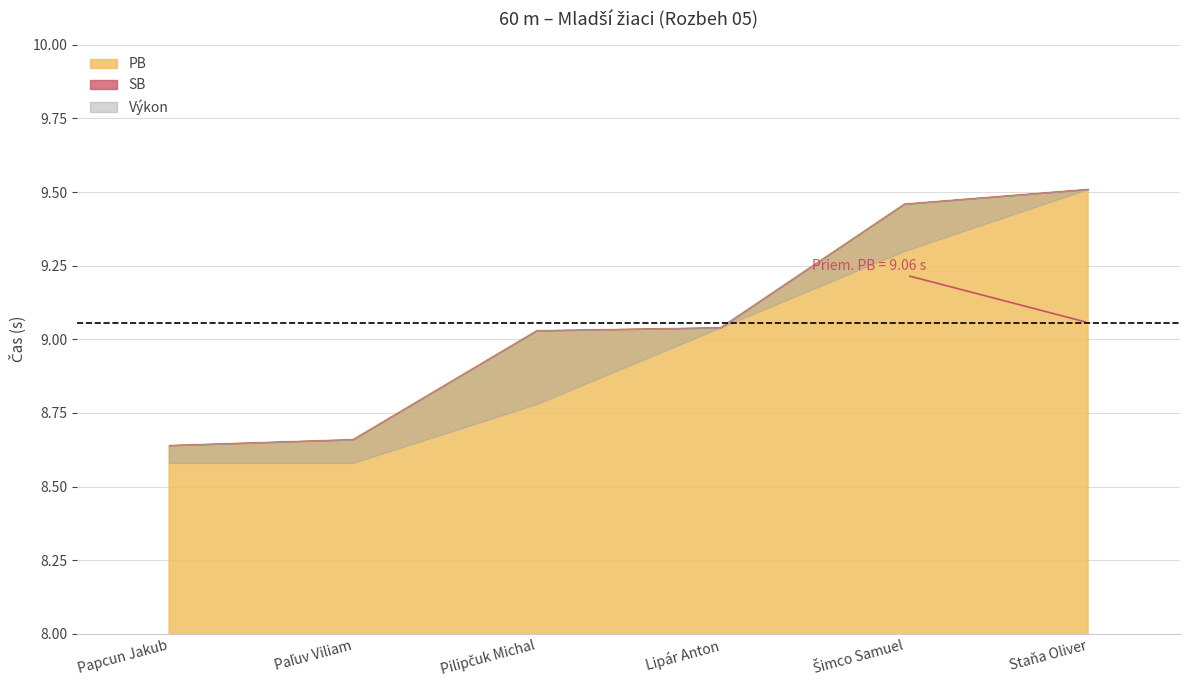

What is the label of the 6th point from the left?

Staňa Oliver